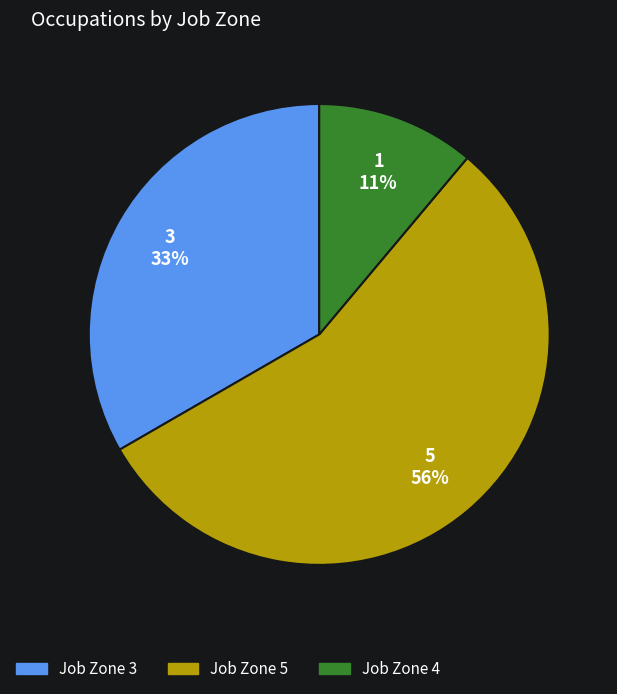

Does Job Zone 5 account for over 50% of the chart?

Yes